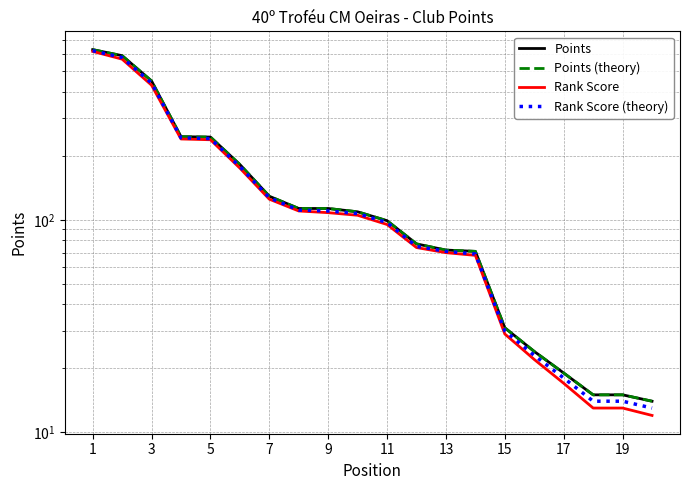

Rank the series by their maximum value, from lowest to highest.

Rank Score, Rank Score (theory), Points, Points (theory)